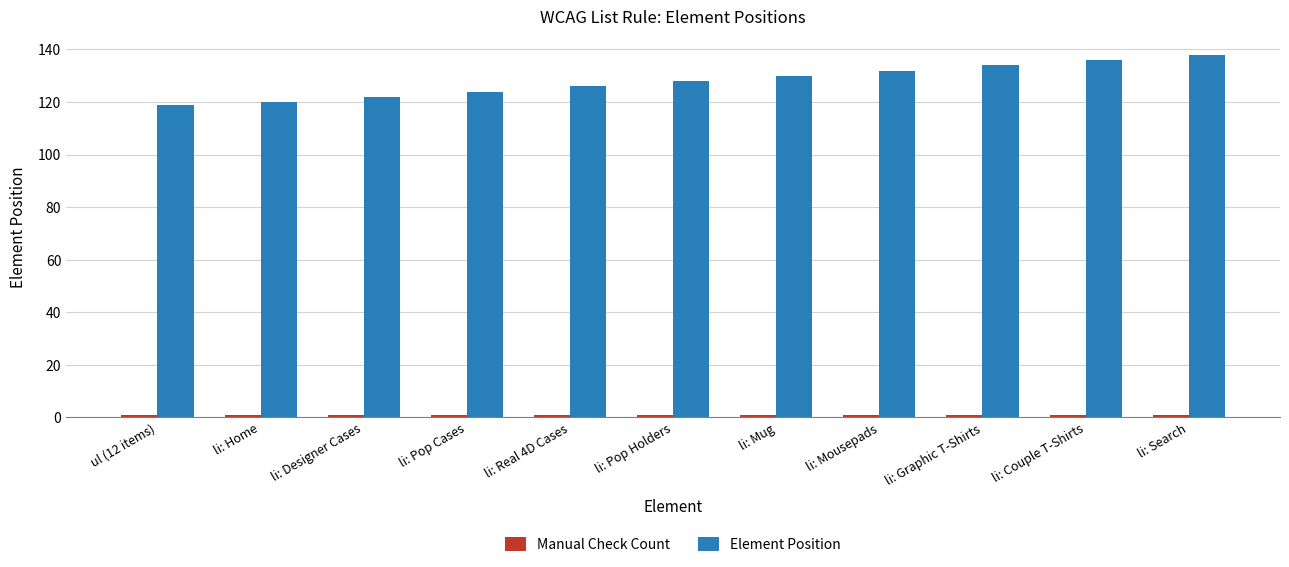

The value of Element Position at li: Pop Cases is 124. True or false?

True